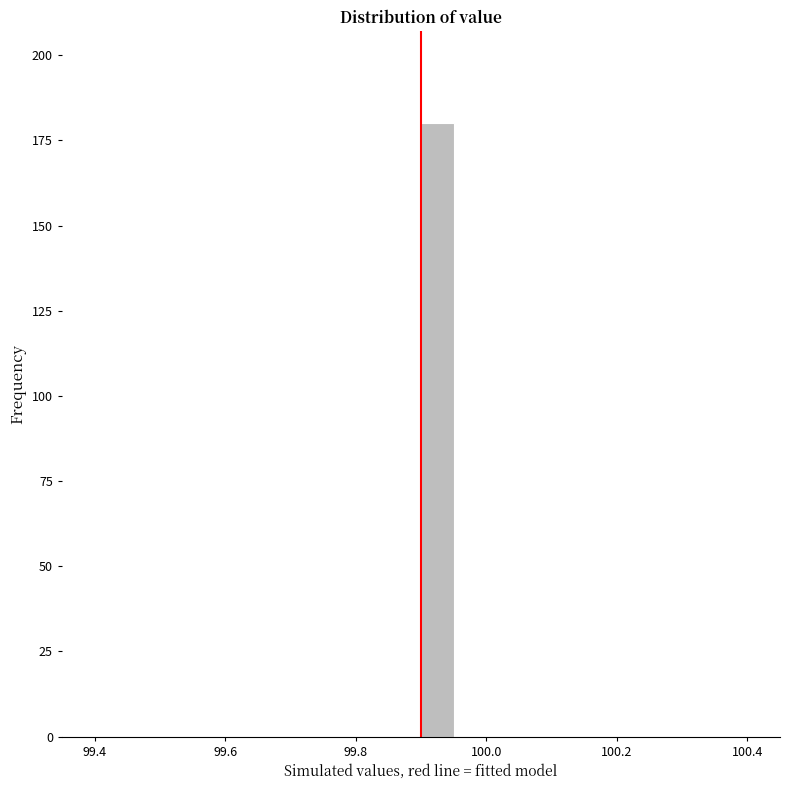

Around what value on the x-axis is the tallest bar? Give the approximate position of its centre, as read against the axis.

99.92